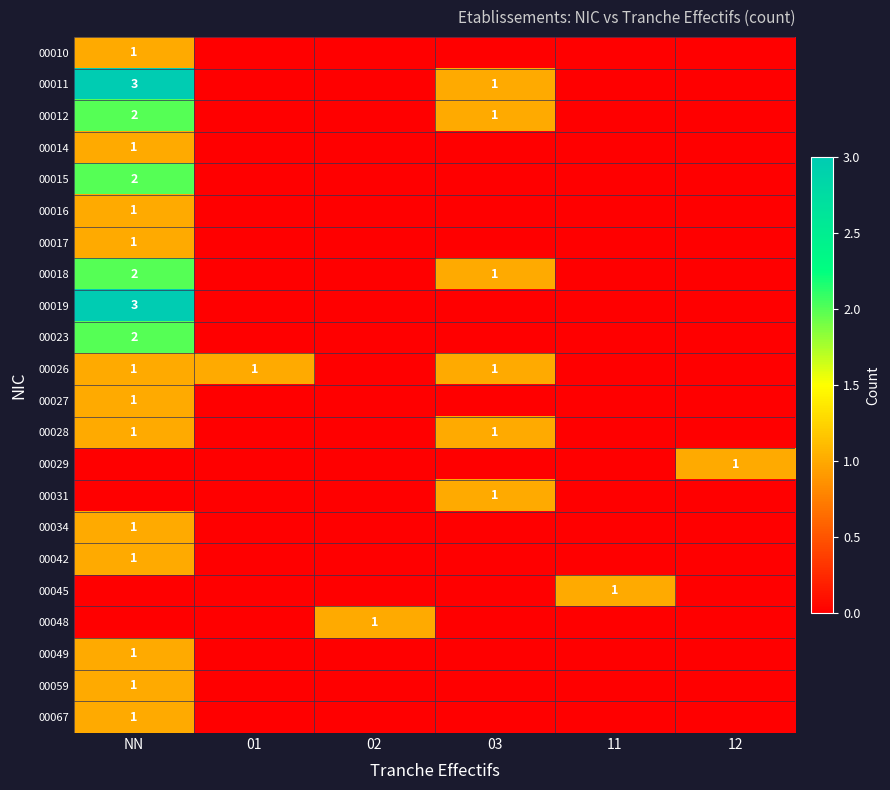

The 00019 series shows -1 at 02. True or false?

False